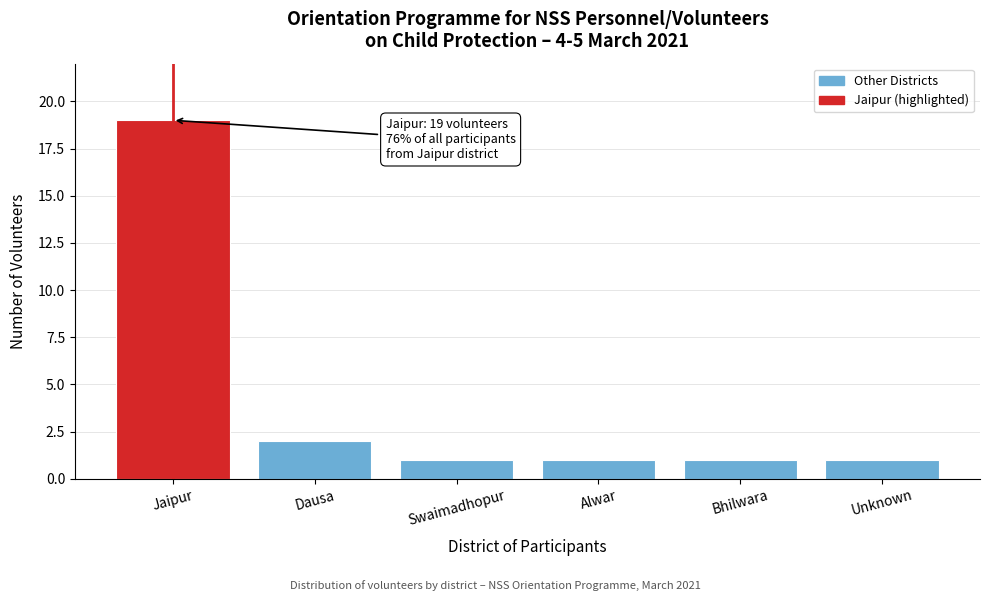

Reading left to right, list all the values displayed in this chart.

Jaipur=19	Dausa=2	Swaimadhopur=1	Alwar=1	Bhilwara=1	Unknown=1